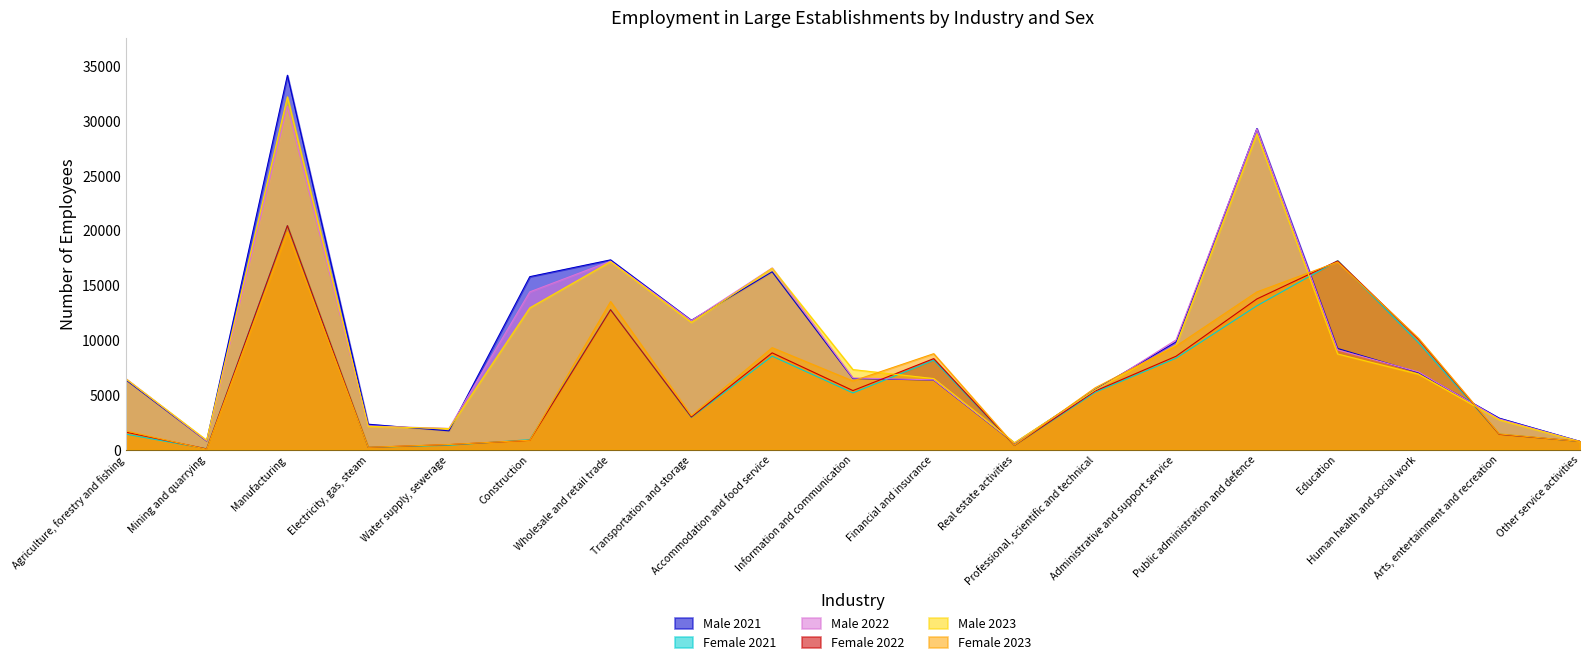

How many times do Female 2021 and Male 2021 cross each other?

4